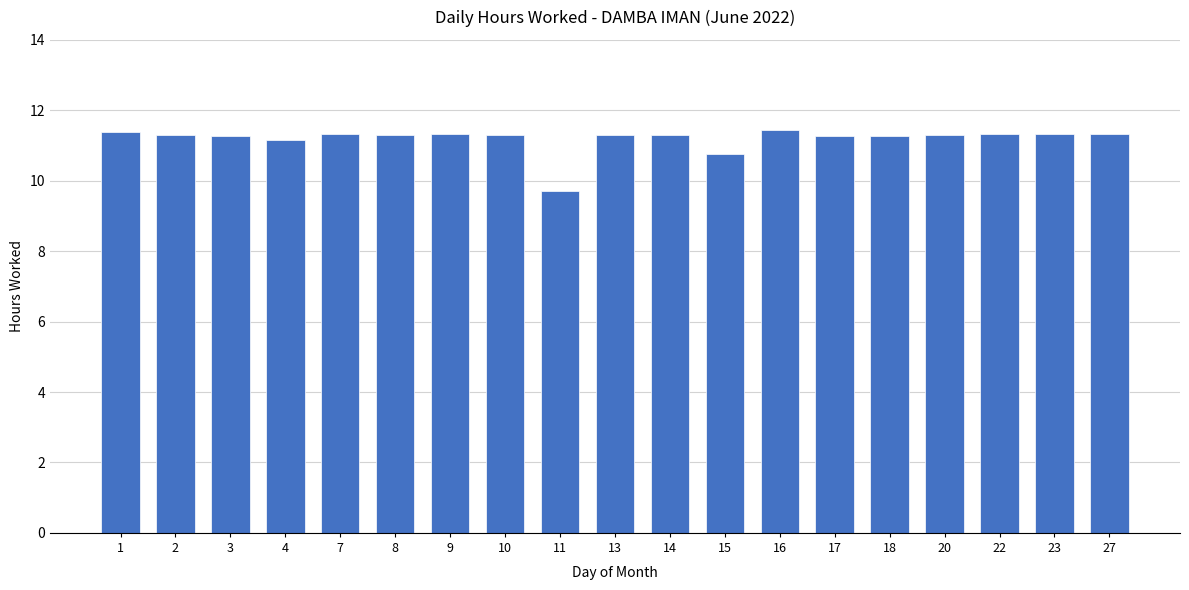

What is the value of the 12th bar from the left?

10.8